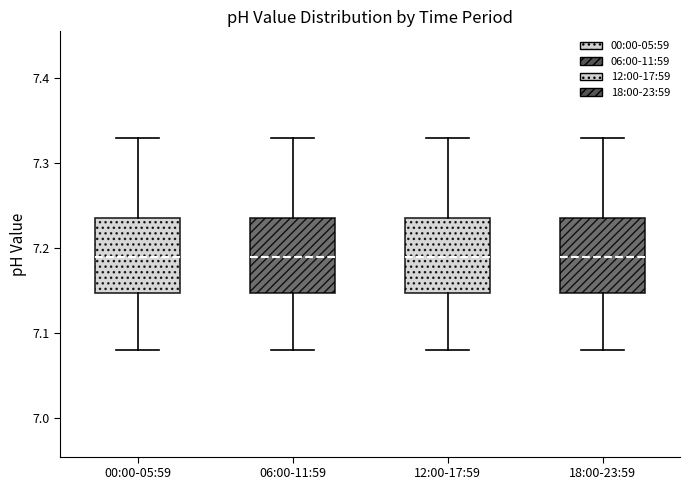

Reading left to right, transcribe this box plot: for each box, give where its median line is, the range the box spans, and where its two whiskers end, as read against the y-axis. The values are not printed on the chart, so give them approximately, as read against the axis.

00:00-05:59: median 7.19, box 7.15 to 7.24, whiskers 7.08 to 7.33
06:00-11:59: median 7.19, box 7.15 to 7.24, whiskers 7.08 to 7.33
12:00-17:59: median 7.19, box 7.15 to 7.24, whiskers 7.08 to 7.33
18:00-23:59: median 7.19, box 7.15 to 7.24, whiskers 7.08 to 7.33